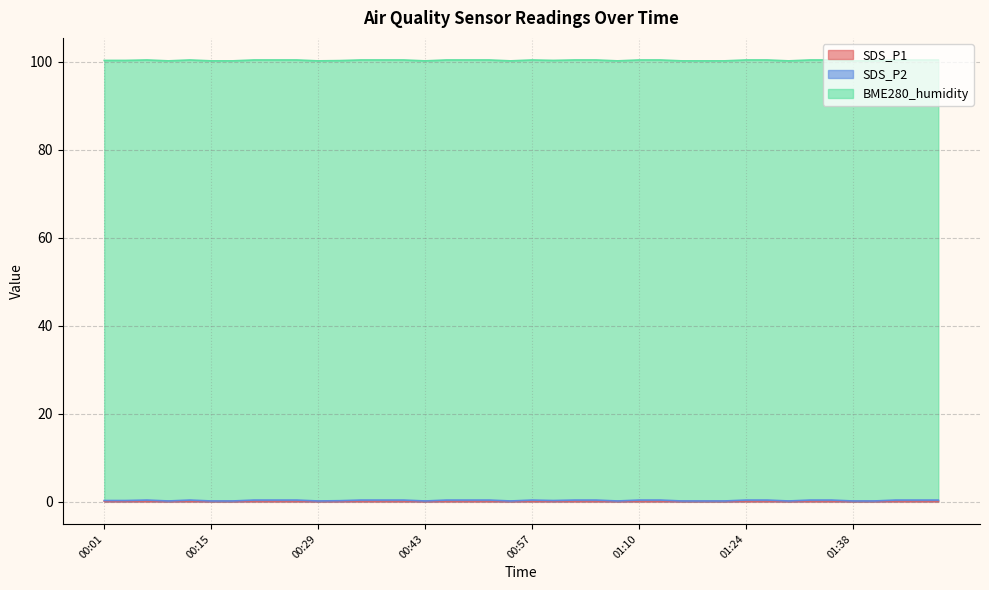

Which series has the widest spread of values?

SDS_P2